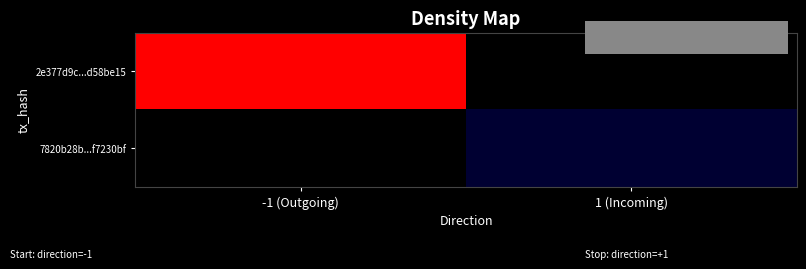

How many data points does each series have?

2